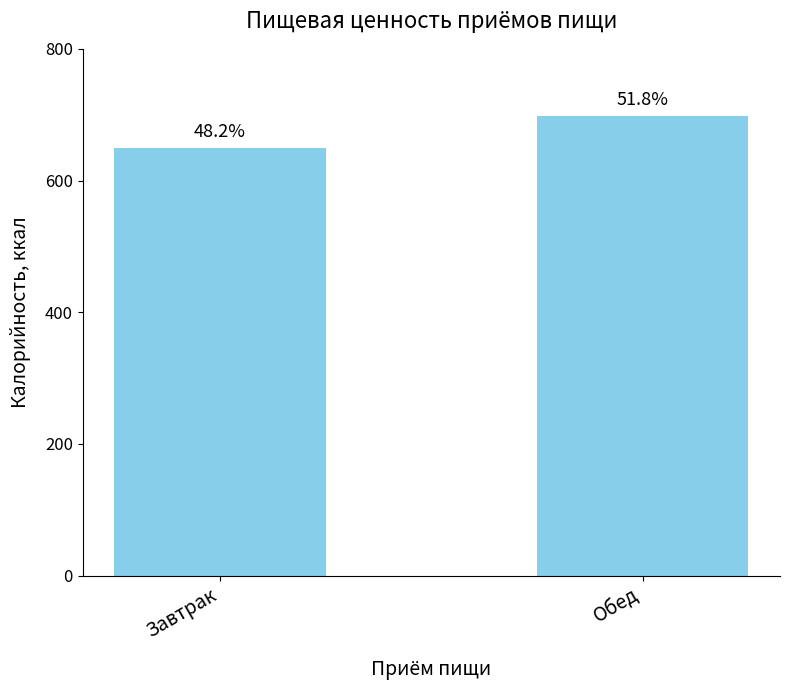

How many bars are there in total?

2